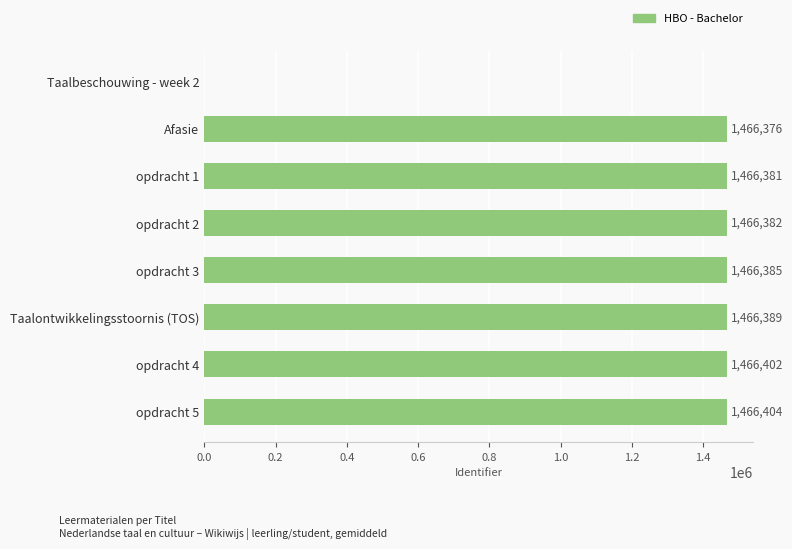

Is it true that the value at Taalontwikkelingsstoornis (TOS) is 1466389?

True